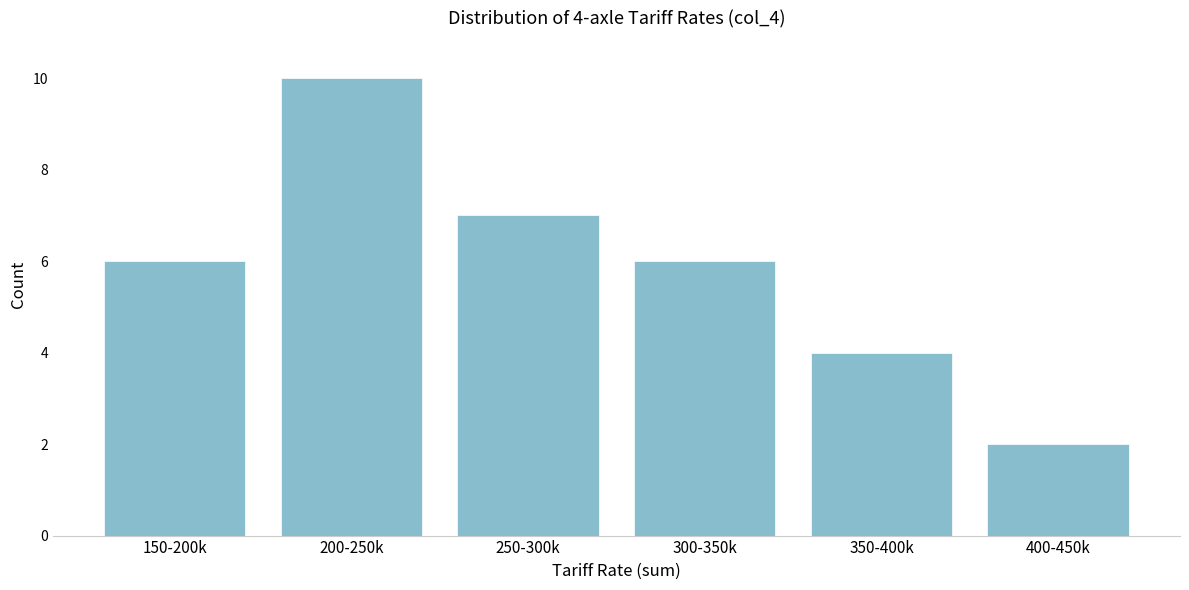

Reading right to left, transcribe all the data shown in this chart.

2	4	6	7	10	6